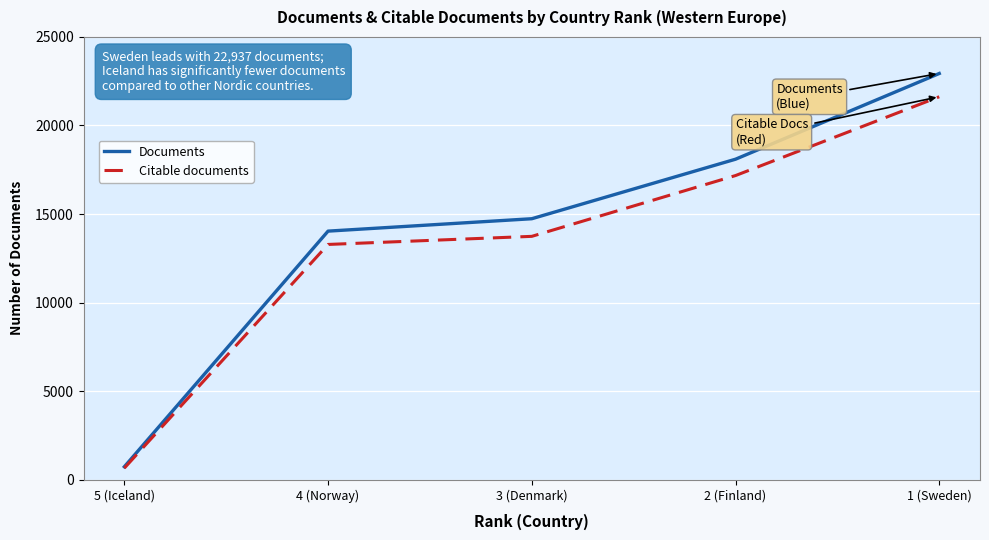

The Documents series shows 11720 at 2 (Finland). True or false?

False